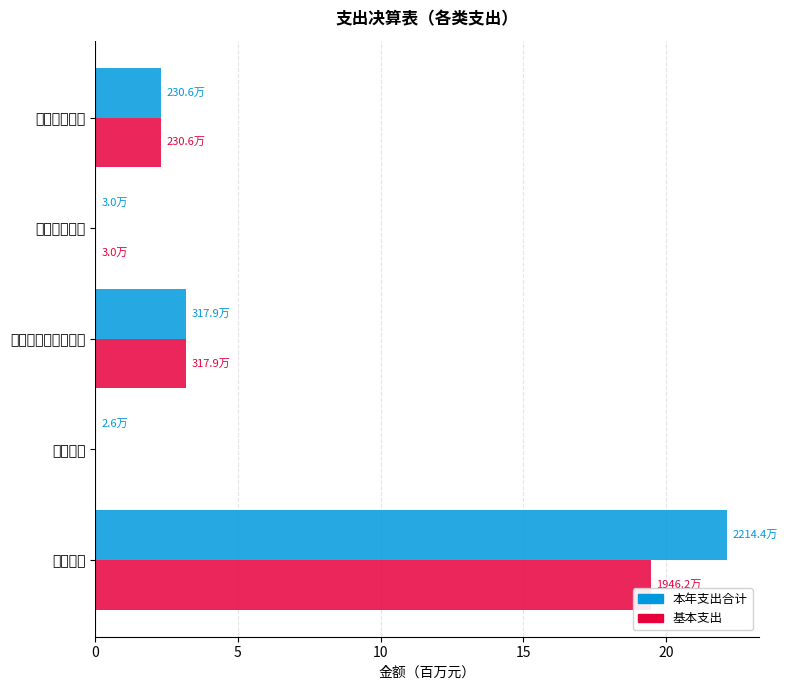

What is the average value of the 基本支出 series?

5.0